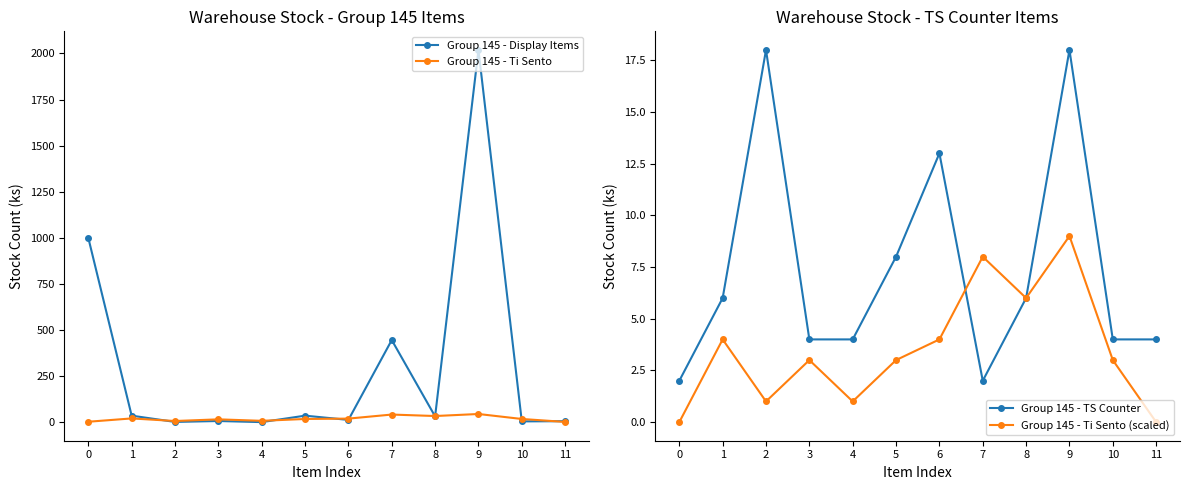

How many lines are shown in the chart?

4